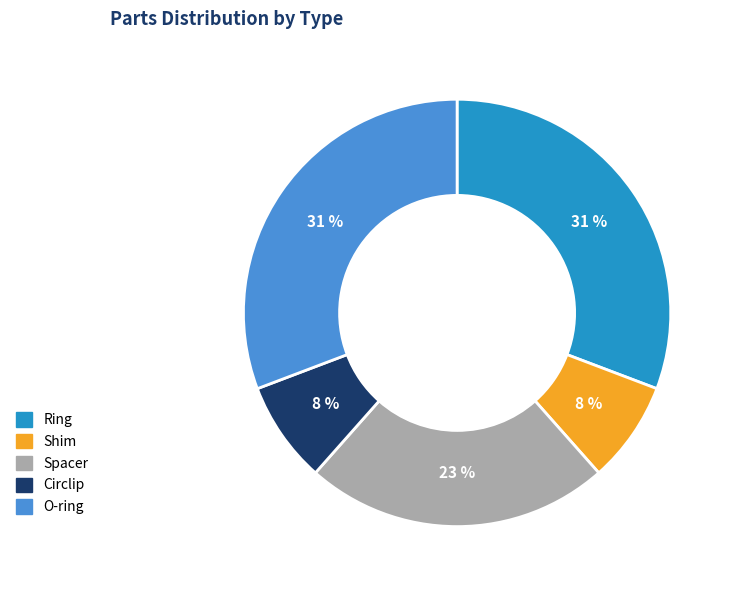

Is it true that O-ring is 31% of the pie?

True